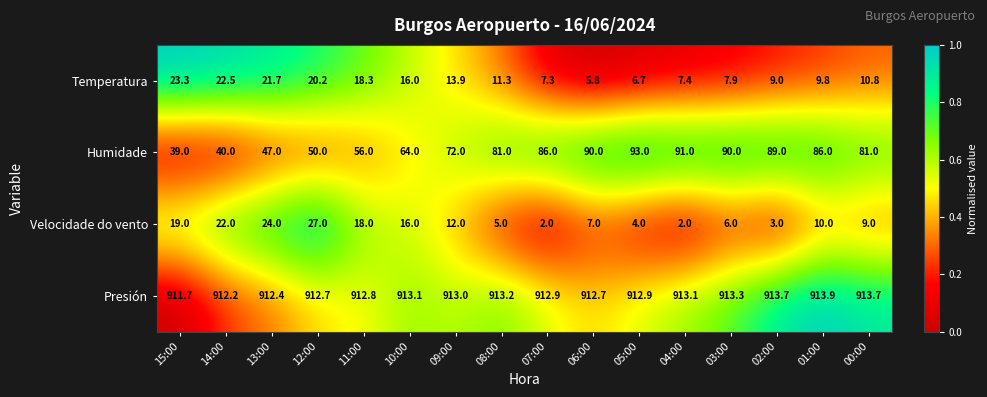

The Humidade series shows 89.0 at 02:00. True or false?

True